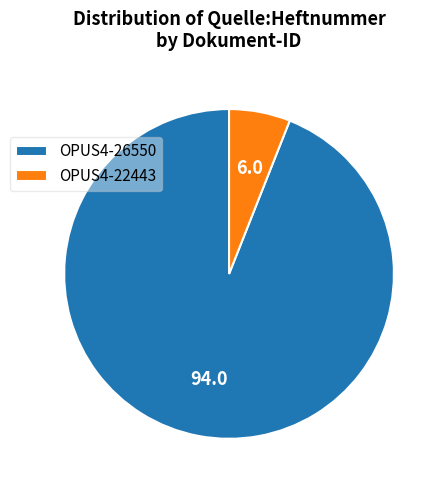

True or false: OPUS4-26550 accounts for 94% of the total.

True